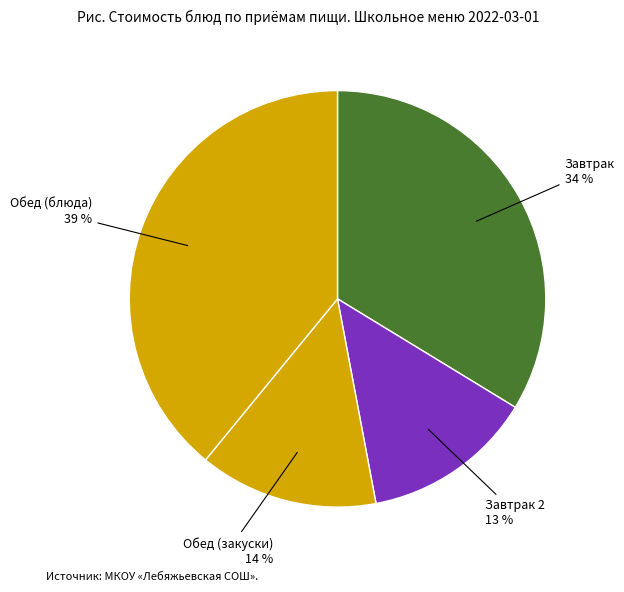

To the nearest percent, what is the average slice percentage?

25%